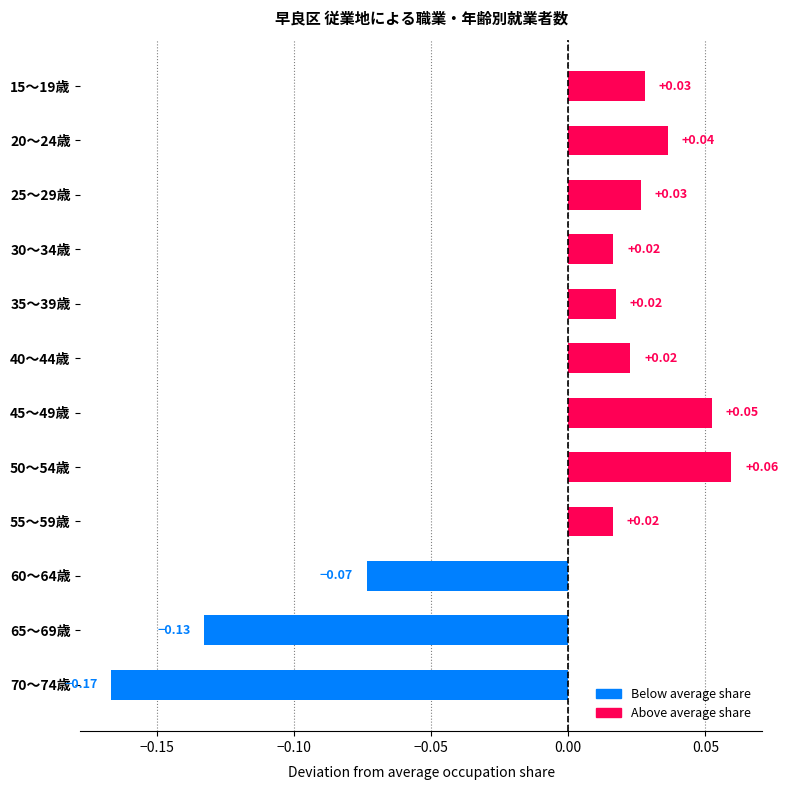

What is the difference between the maximum and minimum values?

0.2